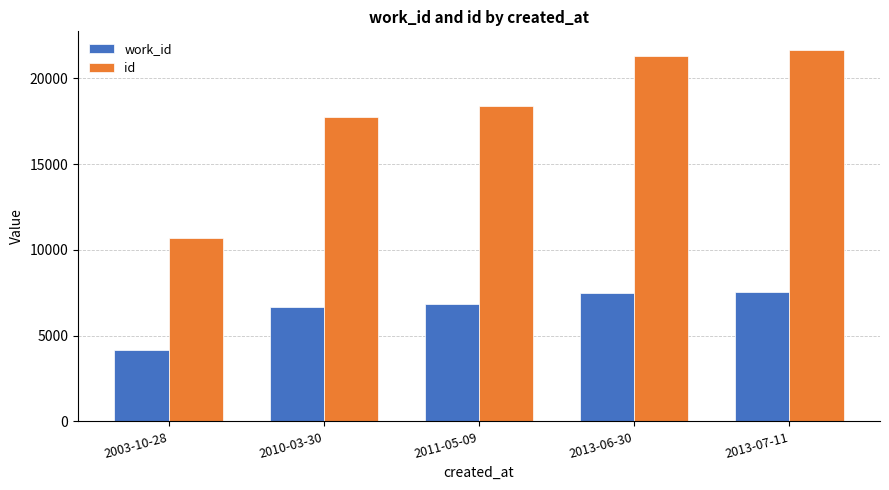

Which series has the widest spread of values?

id